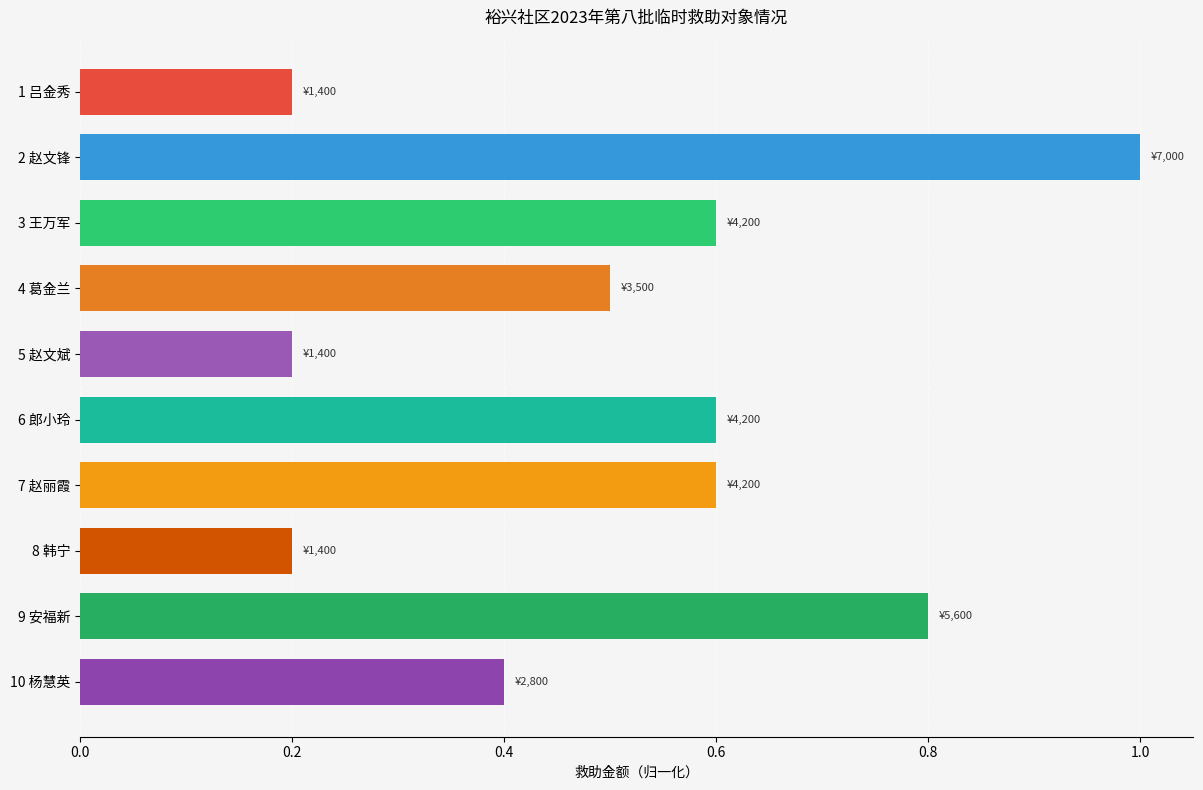

What is the change in value from 8 韩宁 to 9 安福新?

+0.6